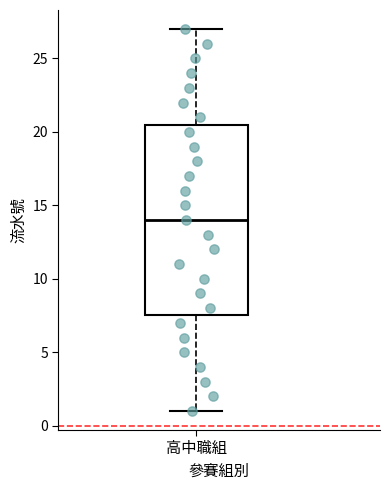

Transcribe this box plot: give where the median line is, the range the box spans, and where the two whiskers end, as read against the y-axis. The values are not printed on the chart, so give them approximately, as read against the axis.

median 14.0, box 7.5 to 20.5, whiskers 1.0 to 27.0